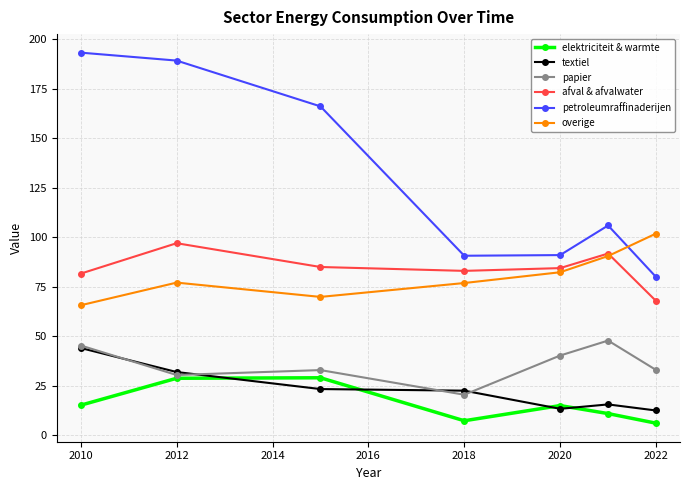

True or false: elektriciteit & warmte and afval & afvalwater intersect in this chart.

False